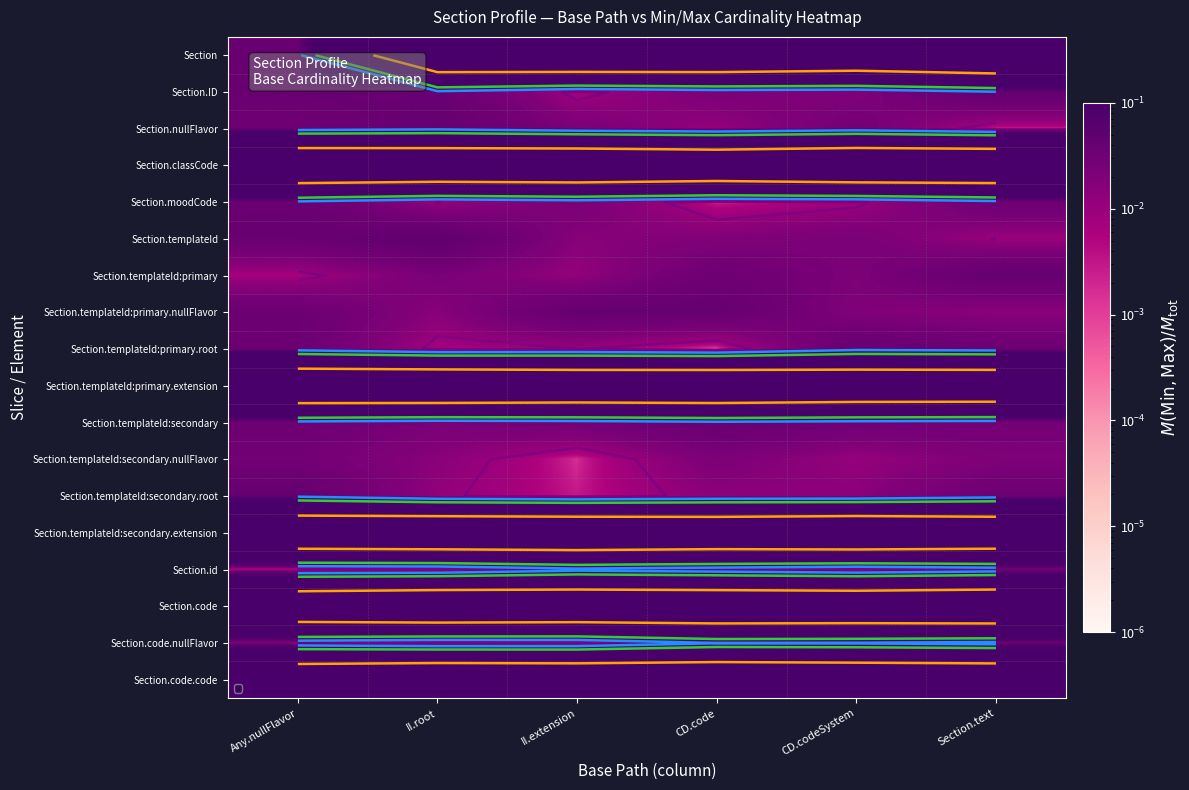

At which category is the sum across all series the highest?

Section.text